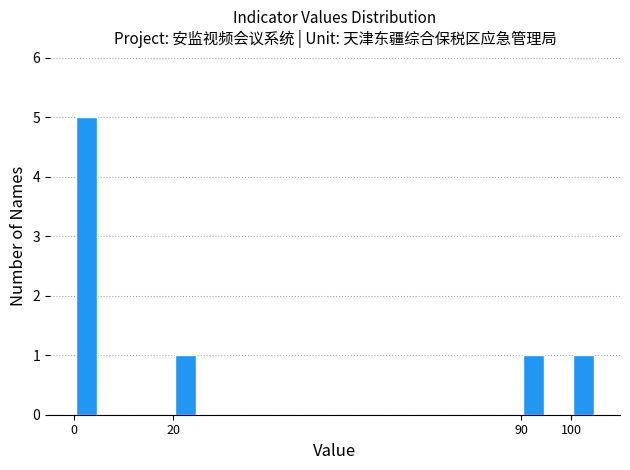

Reading left to right, list every bar in this chart as the range it spans on the x-axis followed by its height. The values are not printed on the chart, so give them approximately, as read against the axis.

0 to 5: 5
5 to 10: 0
10 to 15: 0
15 to 20: 0
20 to 25: 1
25 to 30: 0
30 to 35: 0
35 to 40: 0
40 to 45: 0
45 to 50: 0
50 to 55: 0
55 to 60: 0
60 to 65: 0
65 to 70: 0
70 to 75: 0
75 to 80: 0
80 to 85: 0
85 to 90: 0
90 to 95: 1
95 to 100: 0
100 to 105: 1